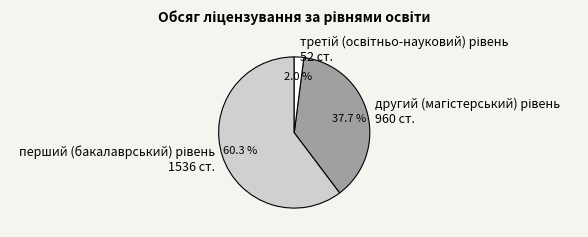

How many segments does this pie chart have?

3